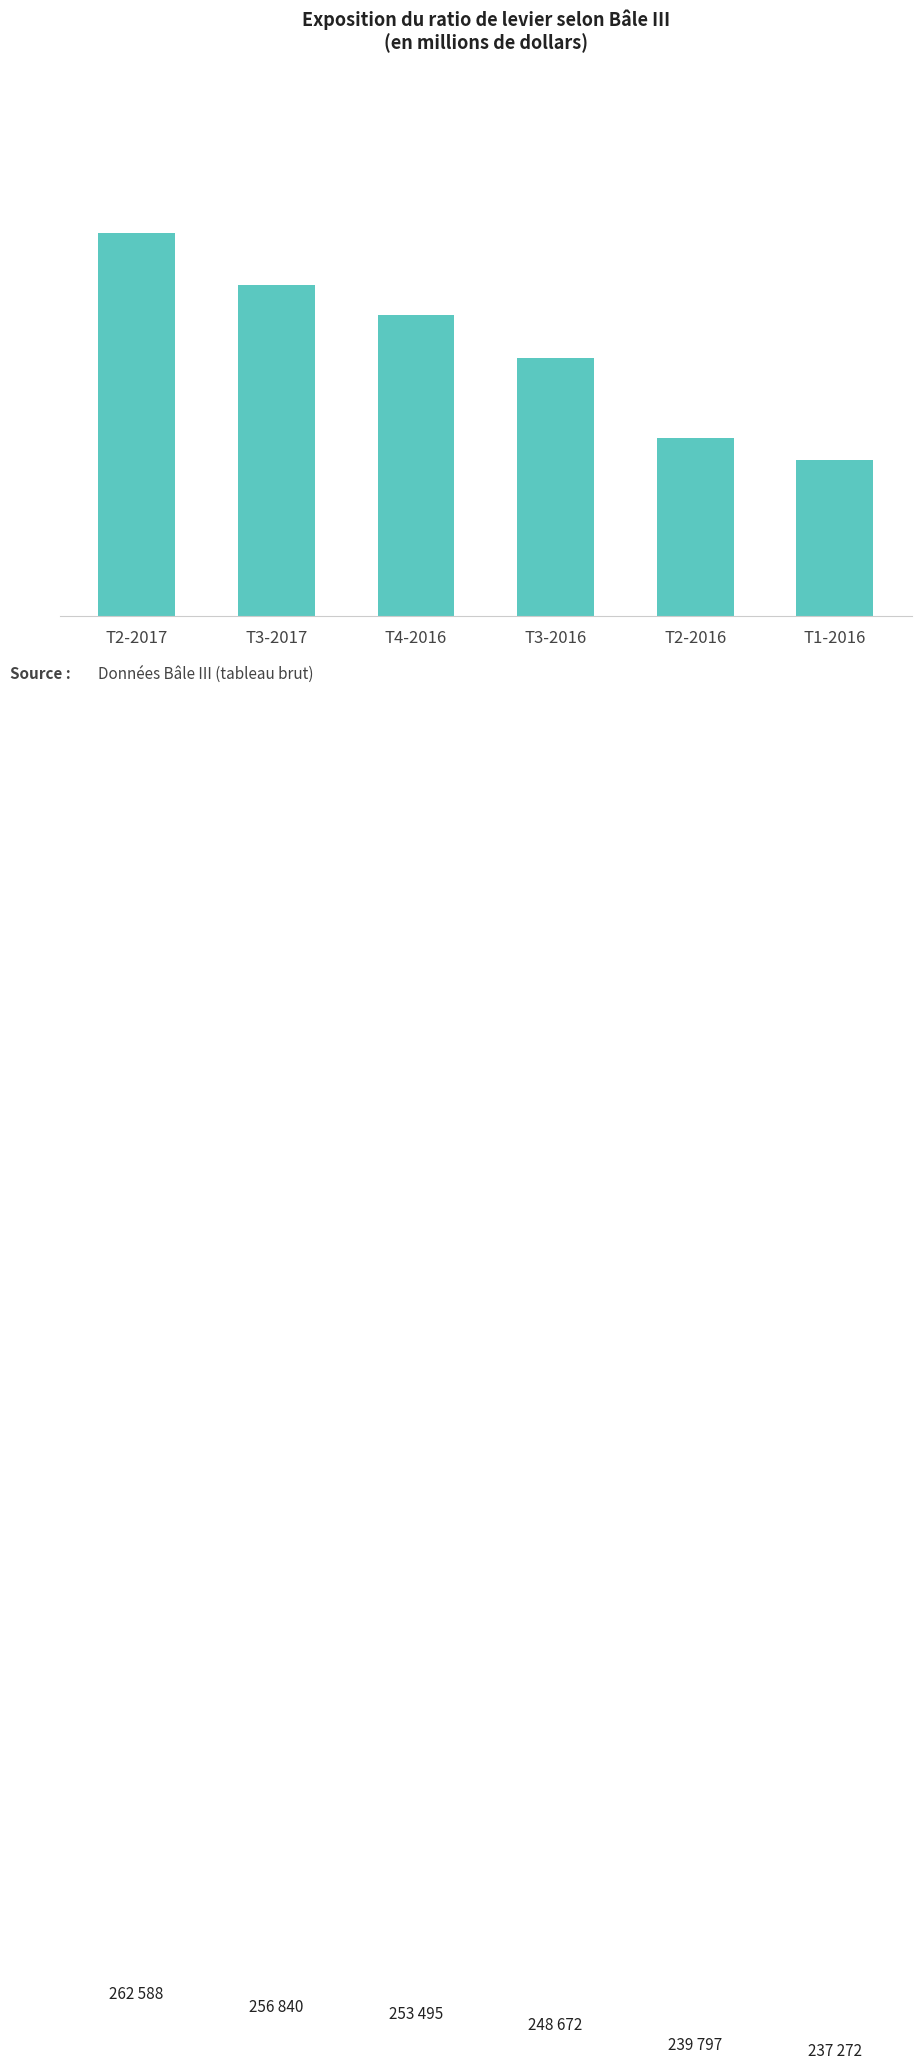

Are the bars horizontal?

No